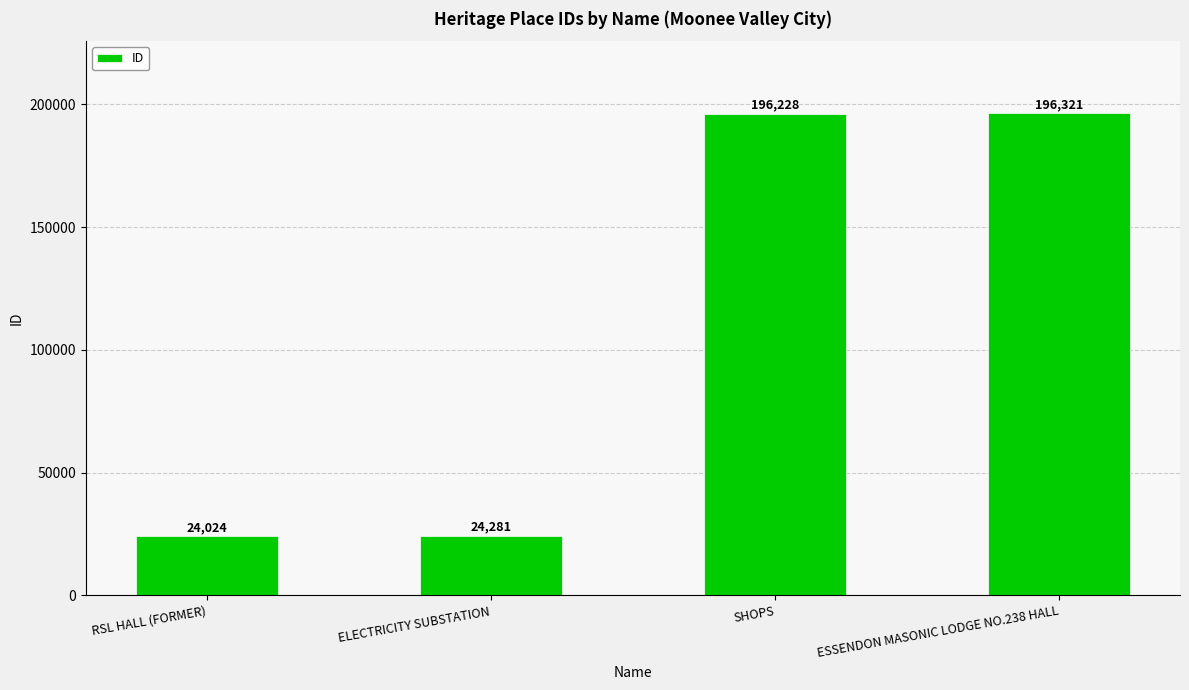

What is the value of the 1st bar from the left?

24024